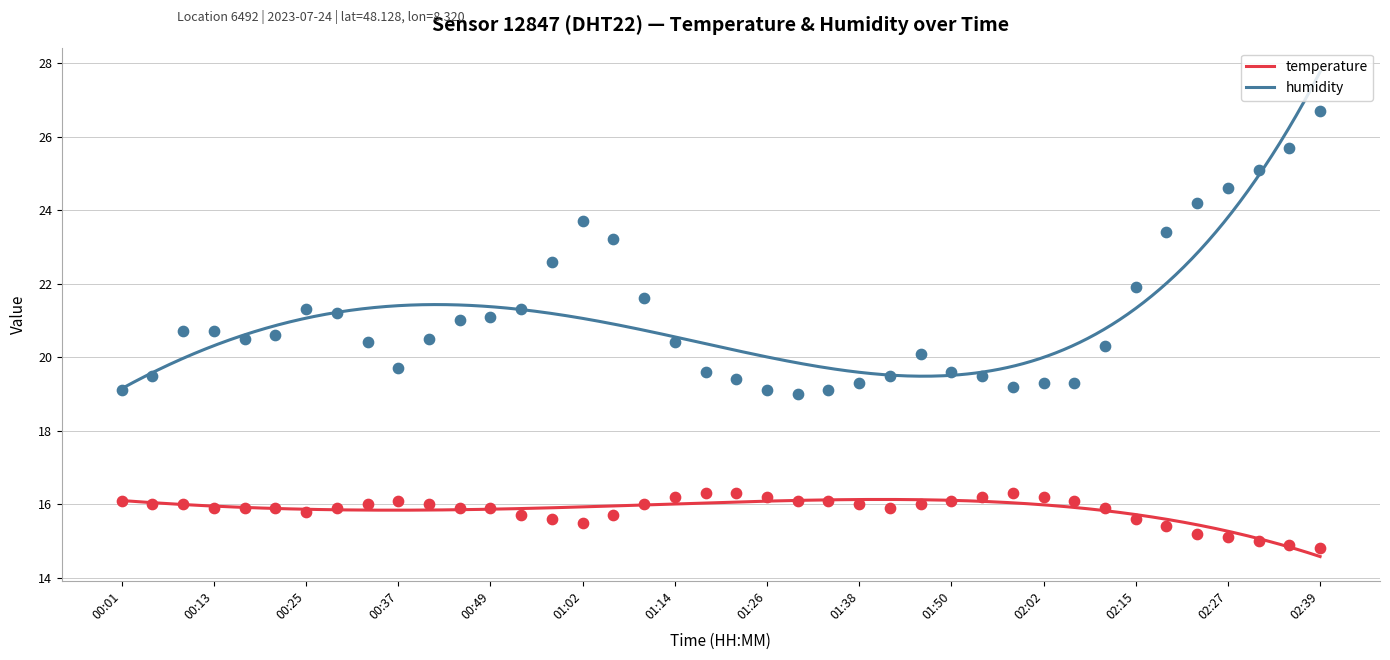

What are all the series names shown in the legend?

temperature, humidity